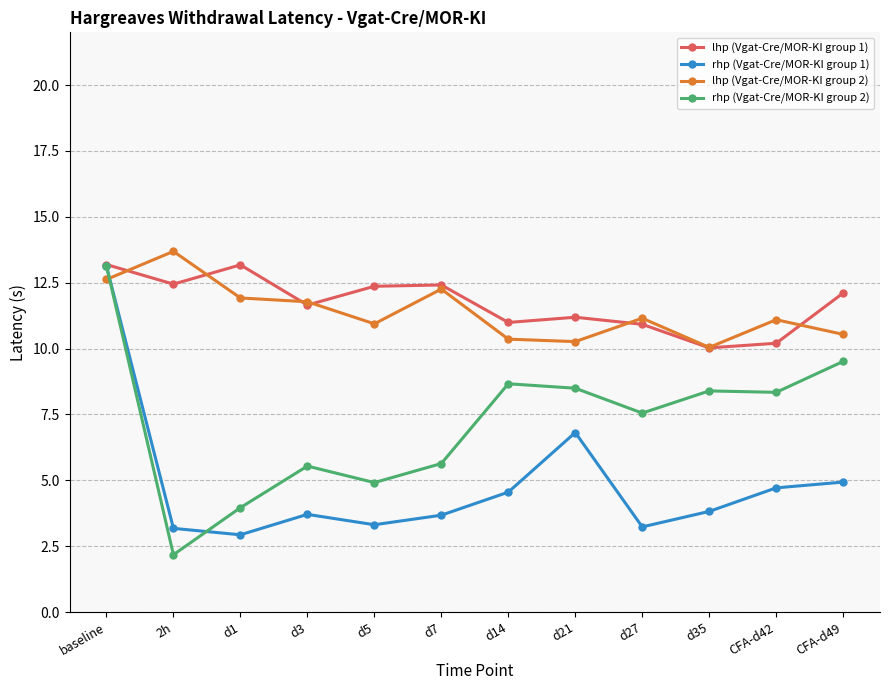

Which category has the lowest value in the rhp (Vgat-Cre/MOR-KI group 1) series?

d1